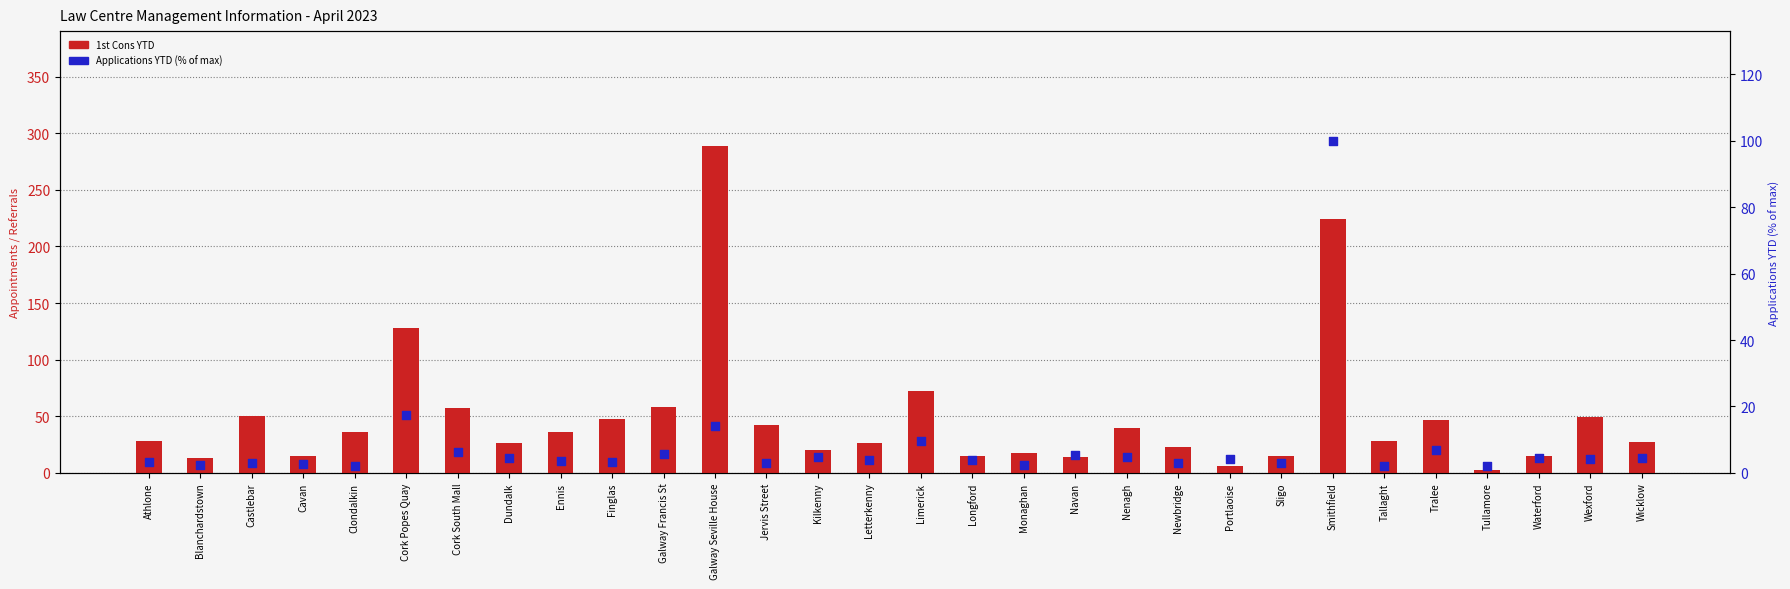

Which series reaches the maximum Y coordinate?

1st Cons YTD